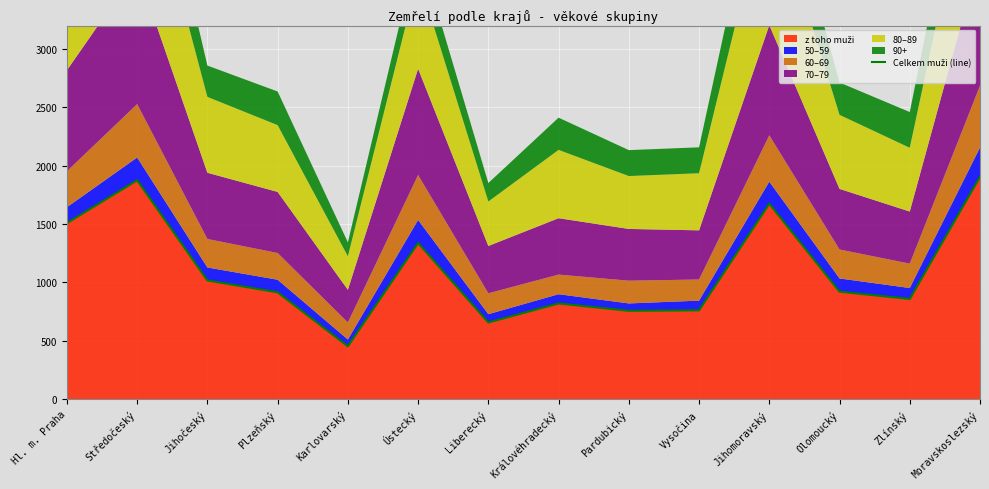

At which label does the data first exceed 921?

Hl. m. Praha